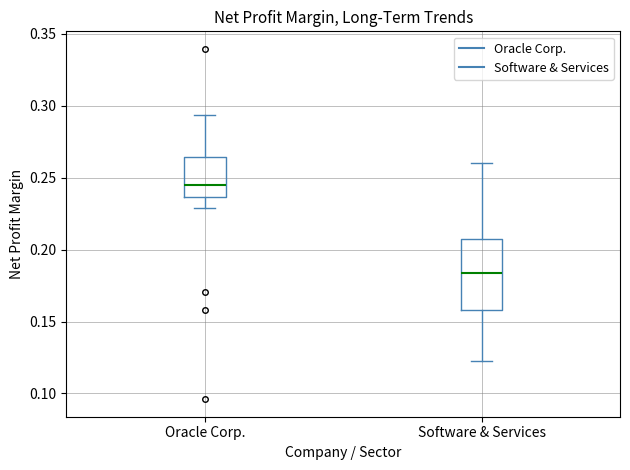

Which box is the tallest, from its lower edge to its upper edge?

Software & Services